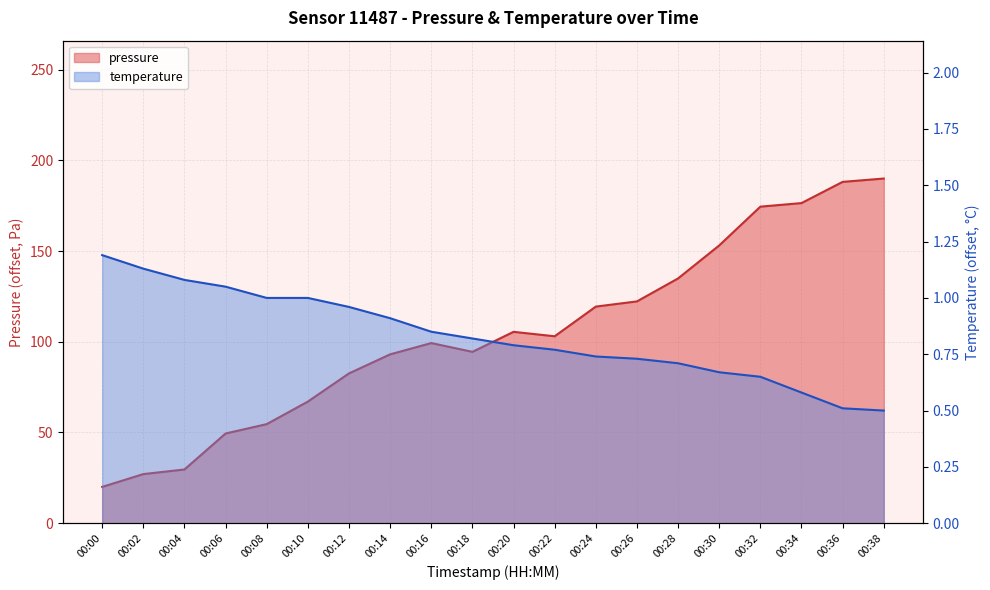

List the series in order of their overall mean, highest first.

pressure, temperature